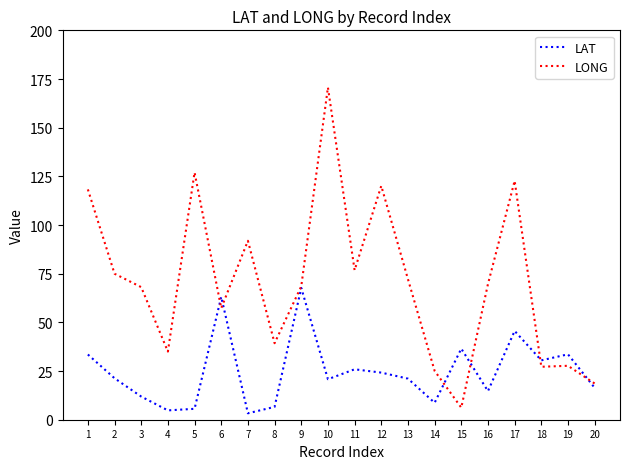

At which category is the sum across all series the highest?

10